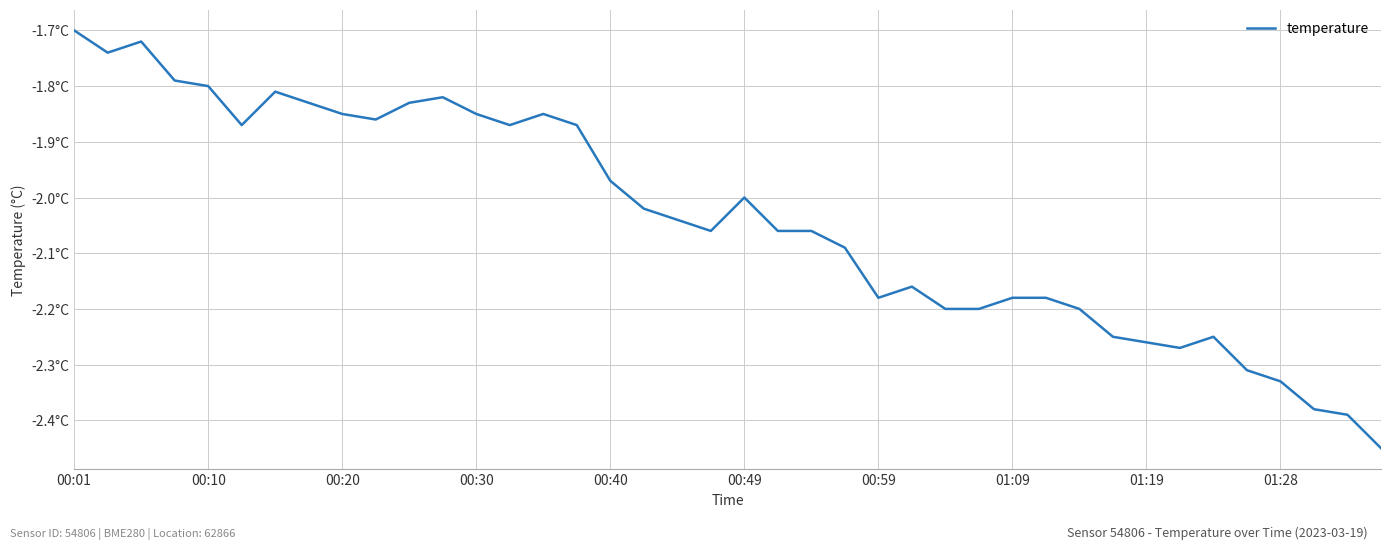

Is this an area chart (filled region under the line)?

No